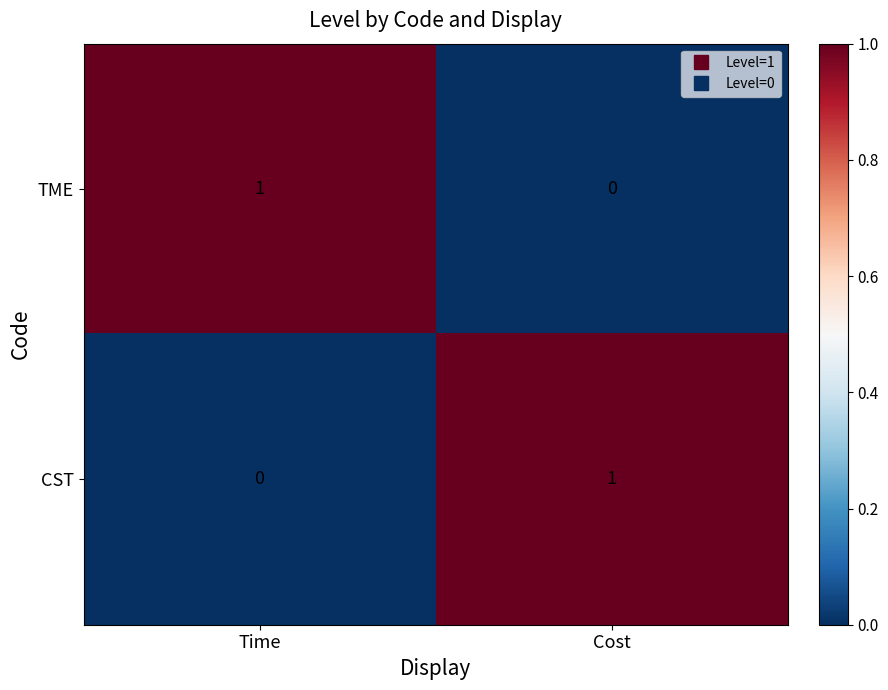

At which label is TME closest to 0?

Cost